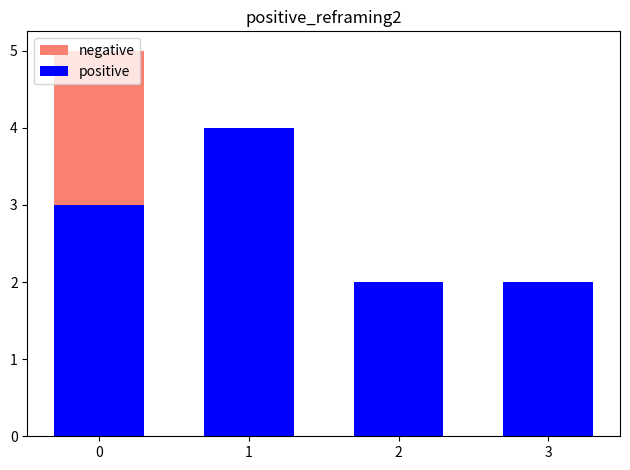

Does the chart contain any negative values?

No